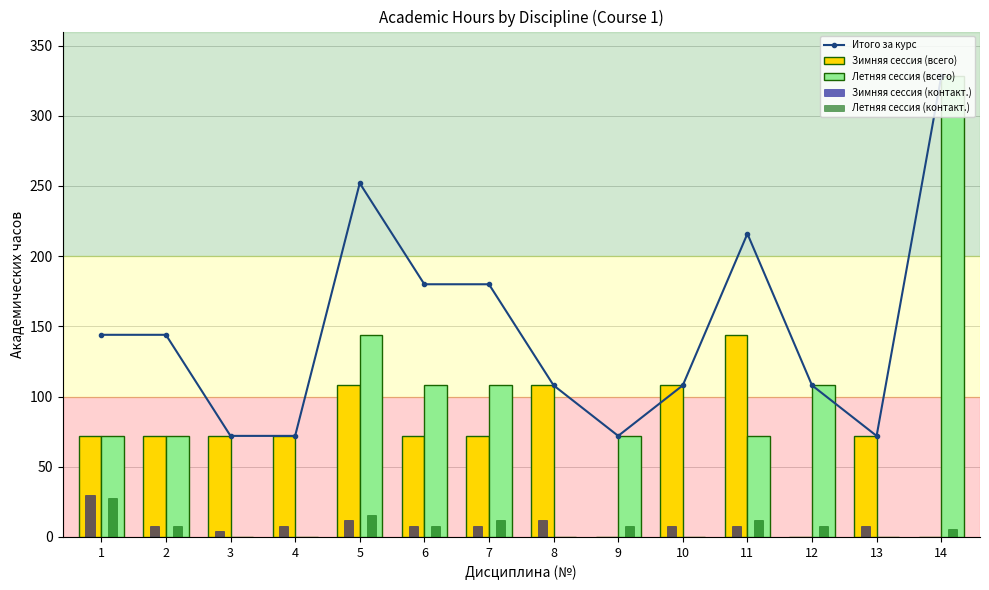

How many positive values does the Зимняя сессия (всего) series have?

11